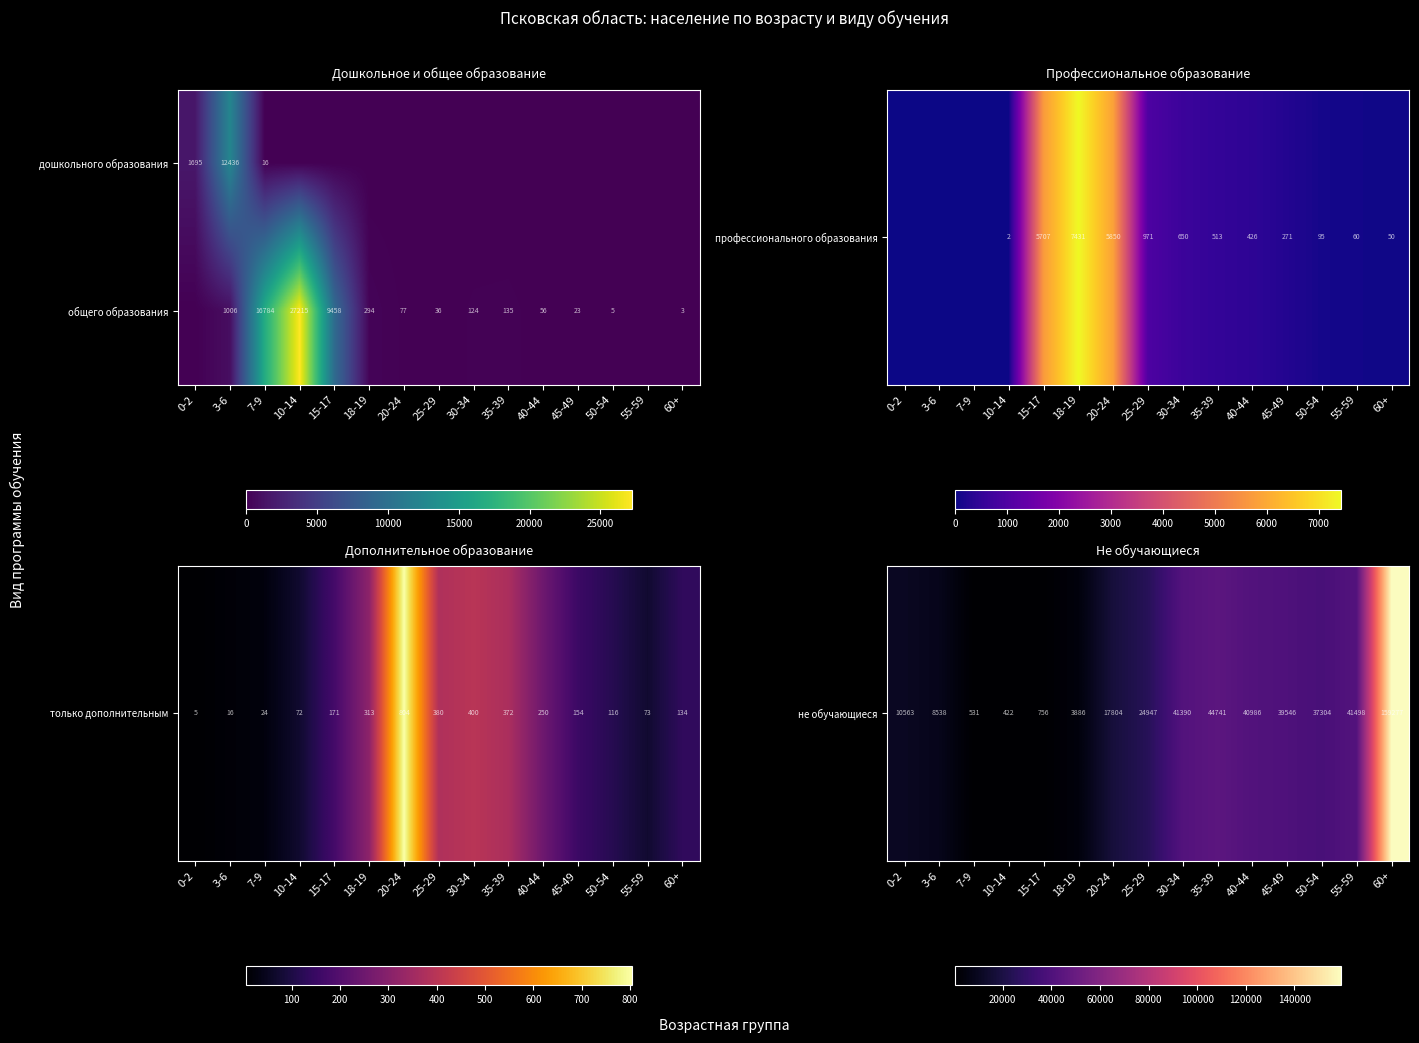

What is the sum of the общего образования values at 20-24 and 50-54?

82